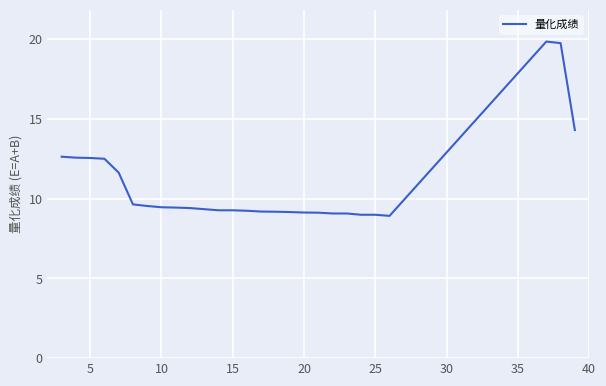

What is the maximum value shown in the chart?

19.9